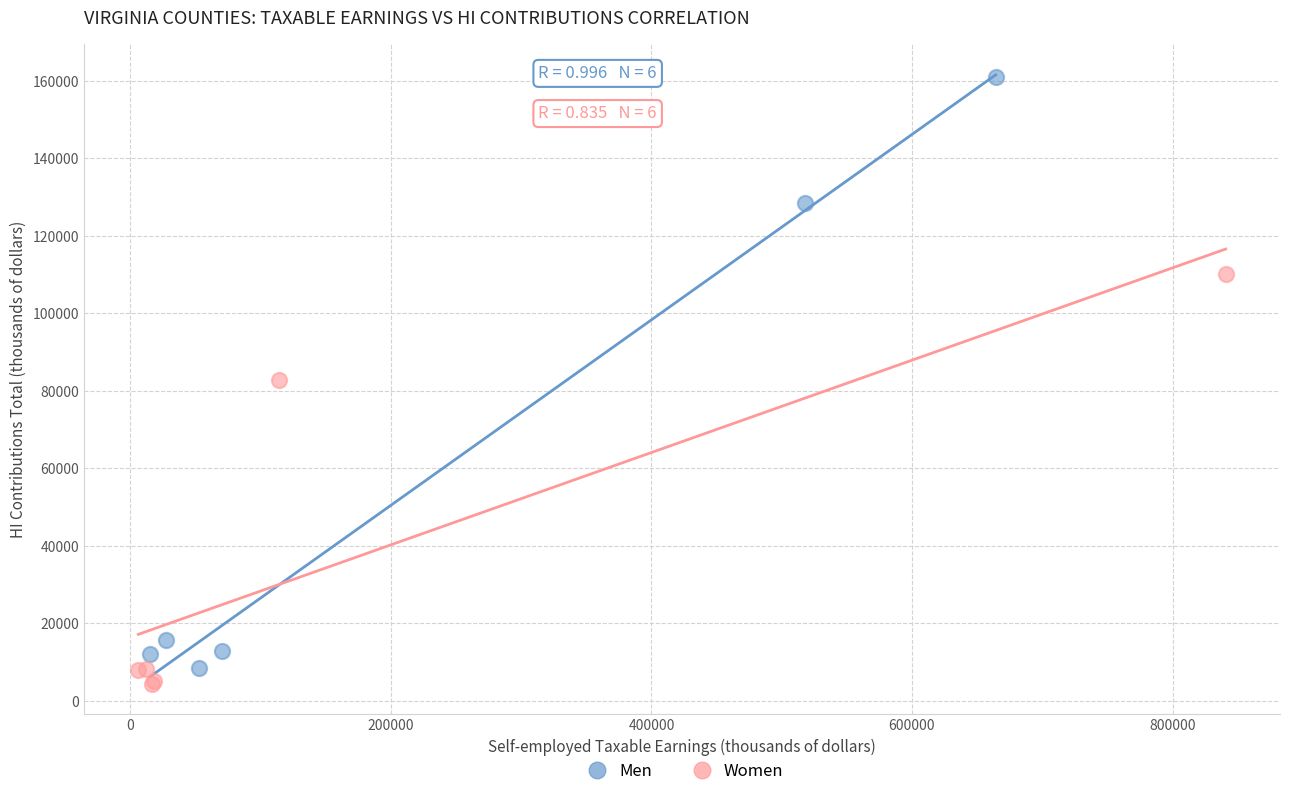

Which series contains the highest Y value?

Men